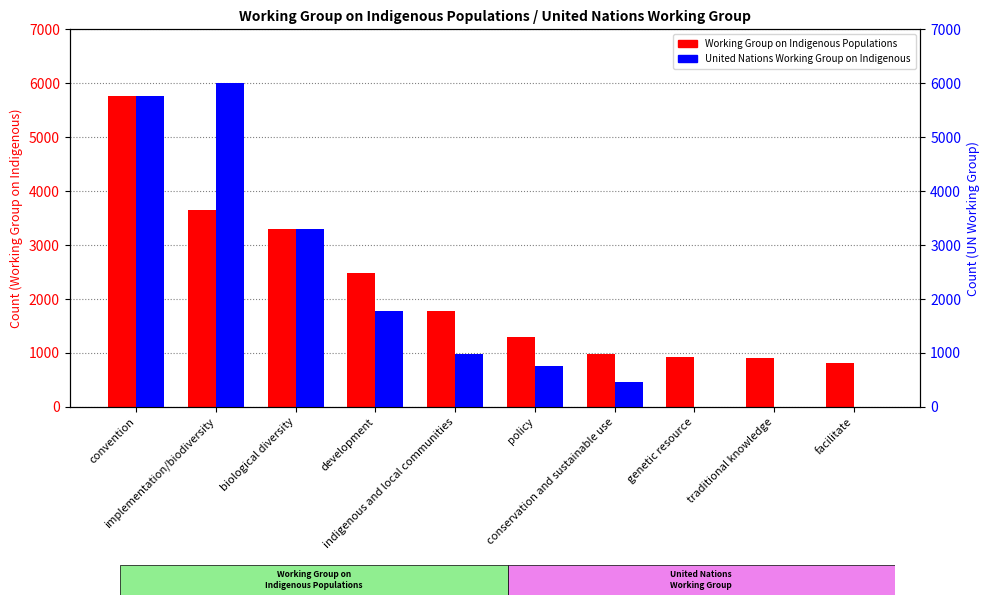

What is the maximum value shown in the chart?

6008